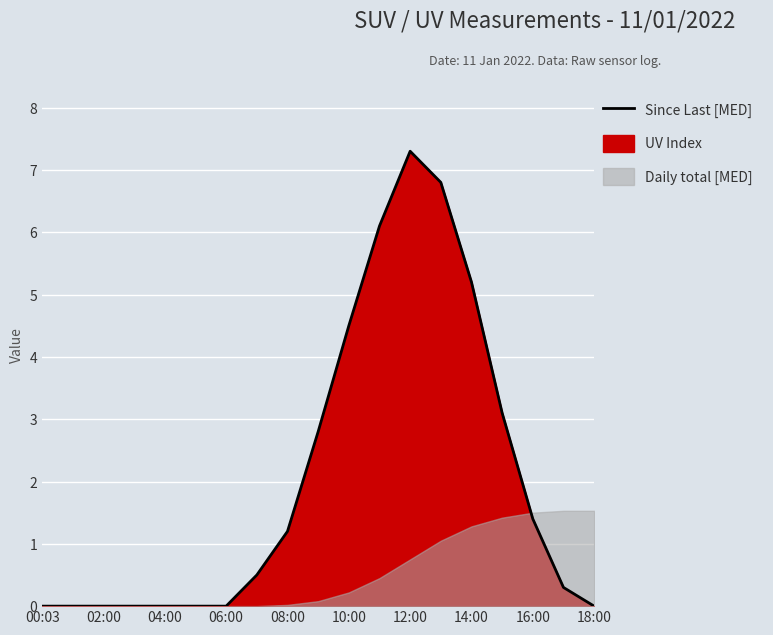

Which label corresponds to the largest value in the chart?

12:00